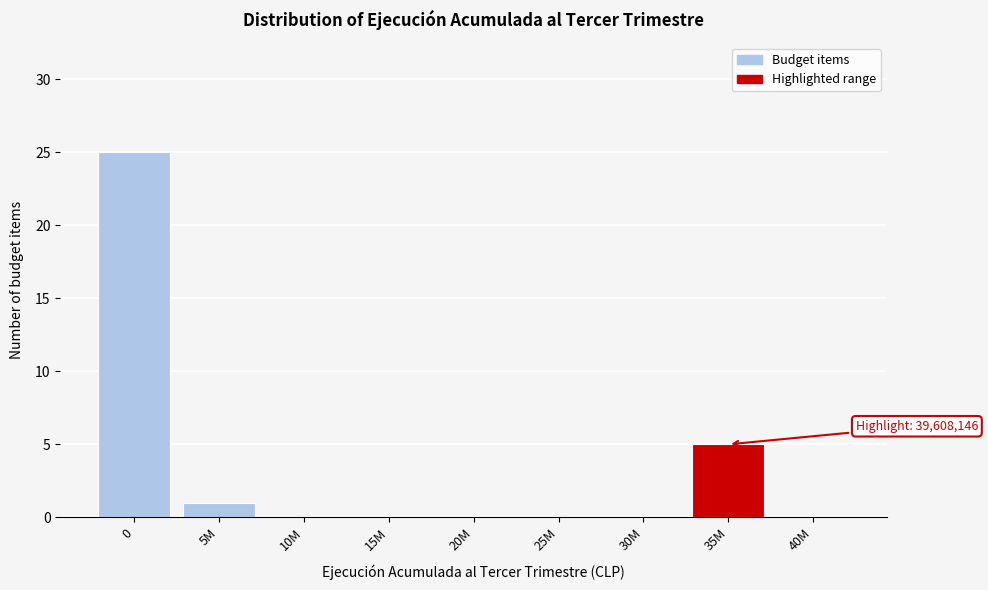

Reading left to right, extract all data points from this chart.

0=25	5M=1	10M=0	15M=0	20M=0	25M=0	30M=0	35M=5	40M=0